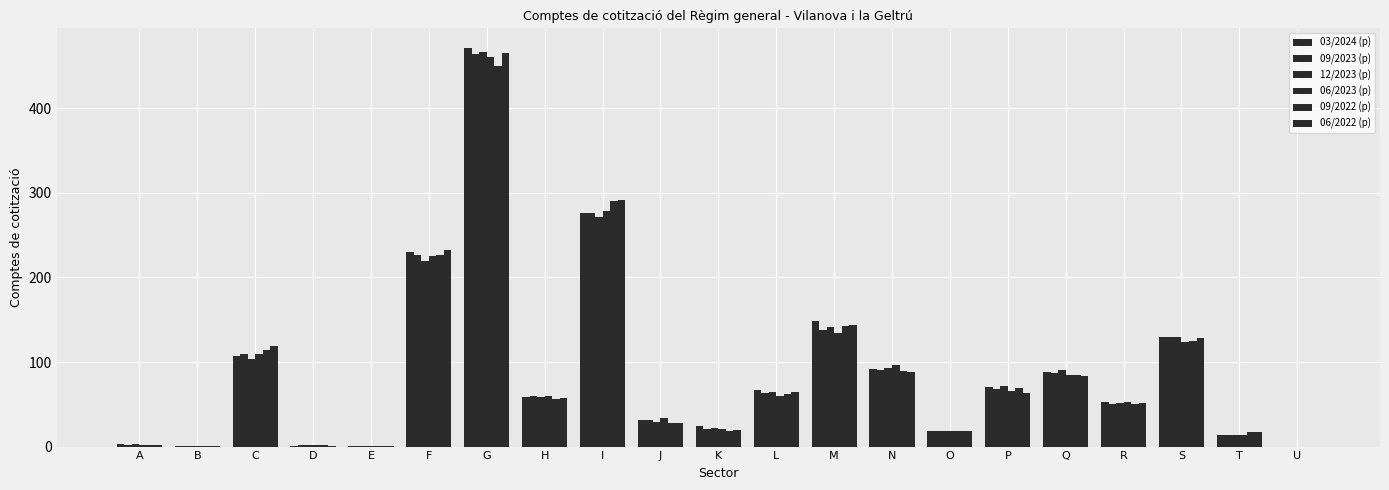

Does the chart contain stacked bars?

No